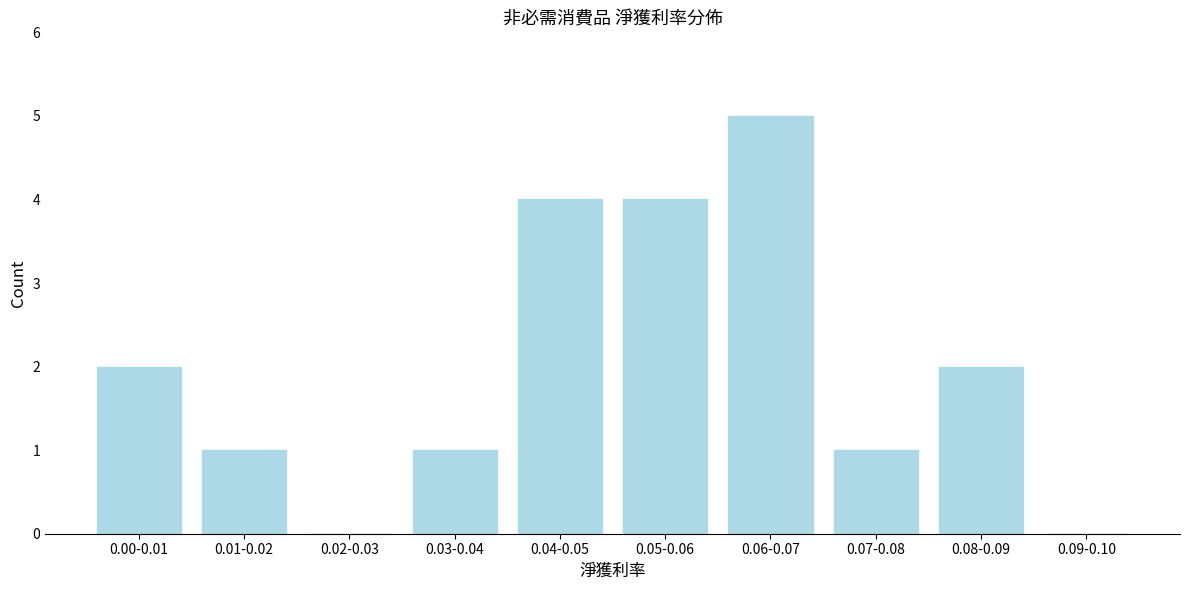

Reading left to right, transcribe all the data shown in this chart.

0.00-0.01=2	0.01-0.02=1	0.02-0.03=0	0.03-0.04=1	0.04-0.05=4	0.05-0.06=4	0.06-0.07=5	0.07-0.08=1	0.08-0.09=2	0.09-0.10=0